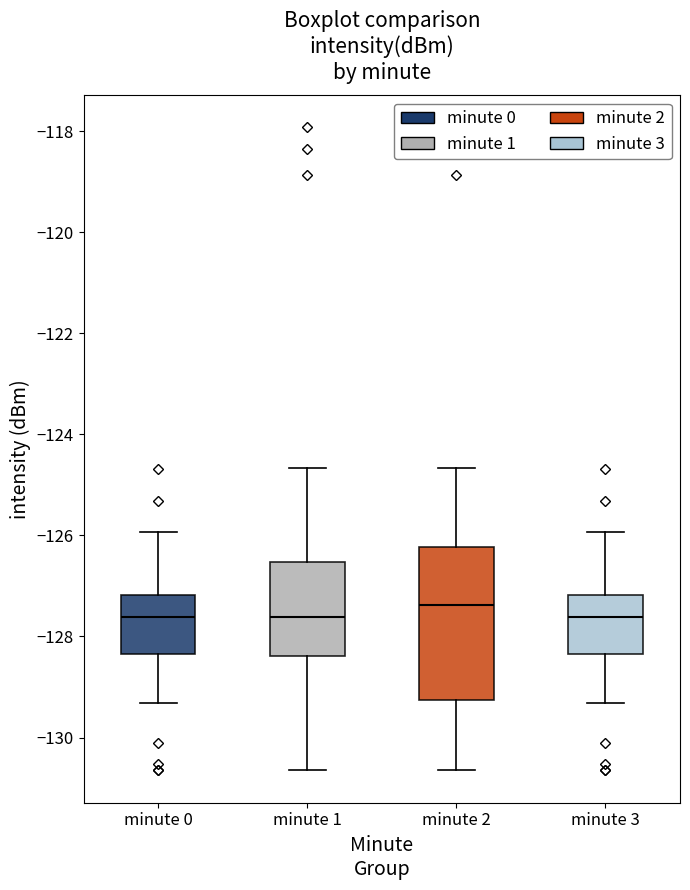

Comparing the boxes themselves (not the whiskers), which one is the tallest?

minute 2